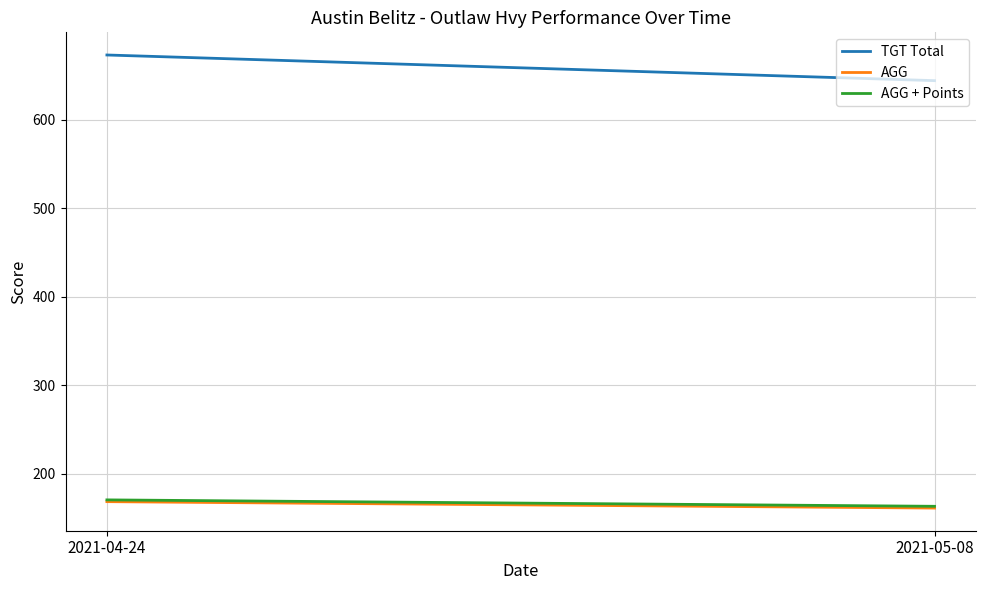

Where is TGT Total nearest to the value 658?

2021-05-08